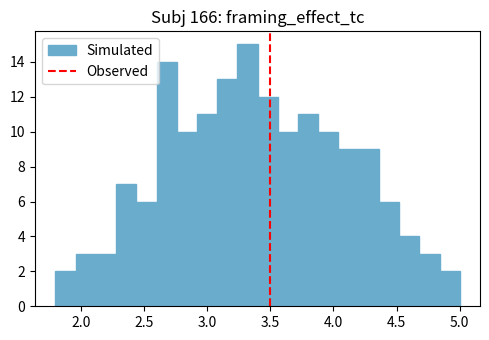

Around what value on the x-axis is the tallest bar? Give the approximate position of its centre, as read against the axis.

3.30